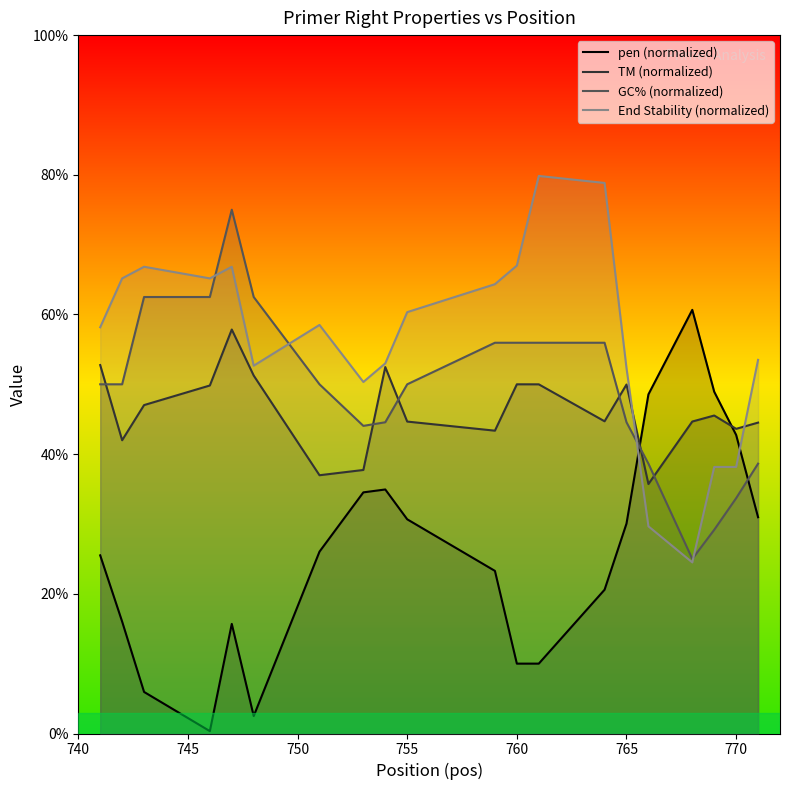

Is this an area chart (filled region under the line)?

No